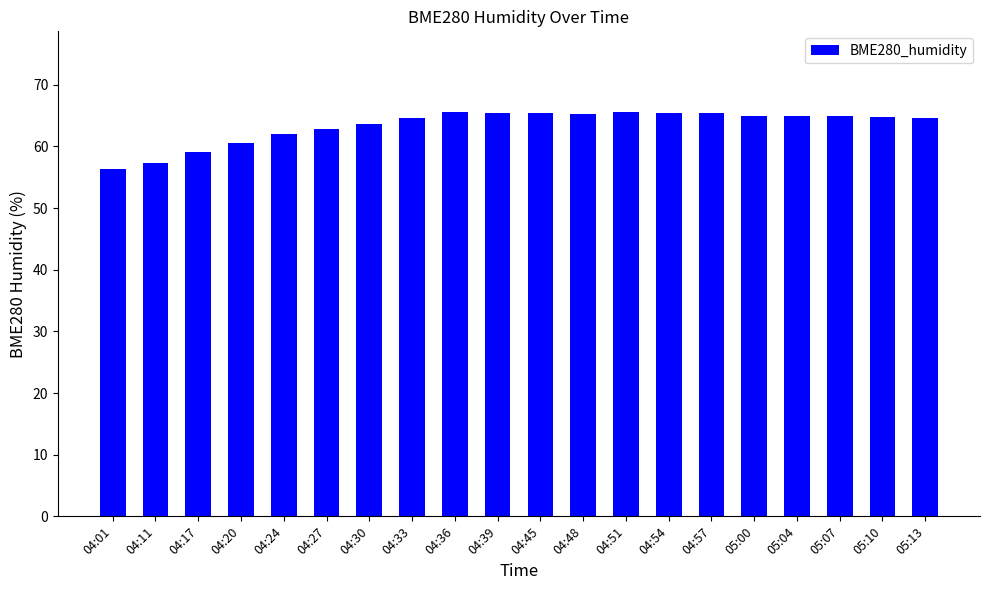

The chart shows a value of 24.7 at 04:24. True or false?

False